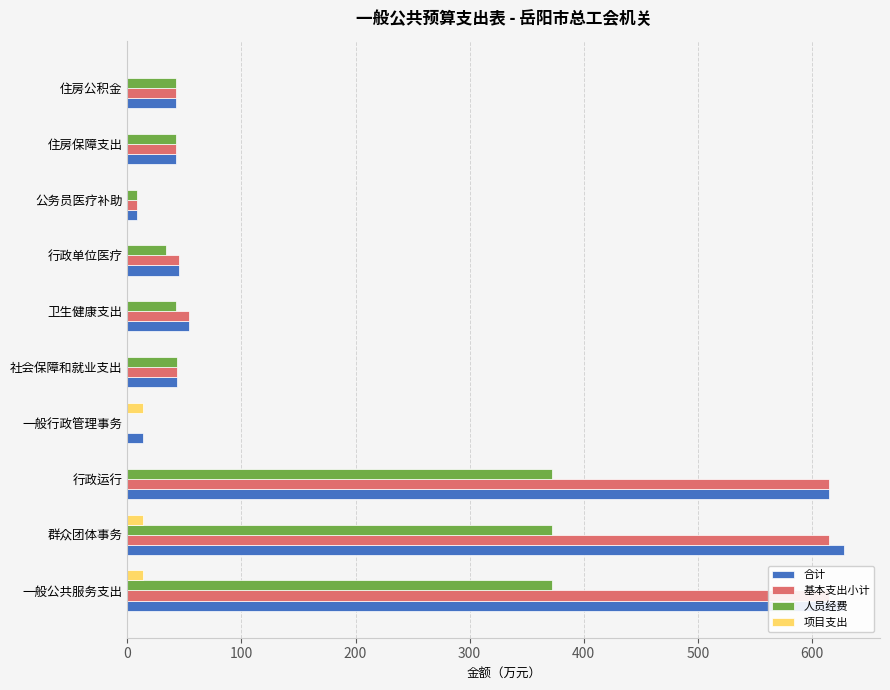

True or false: 基本支出小计 has a value of 284.6 at 一般公共服务支出.

False